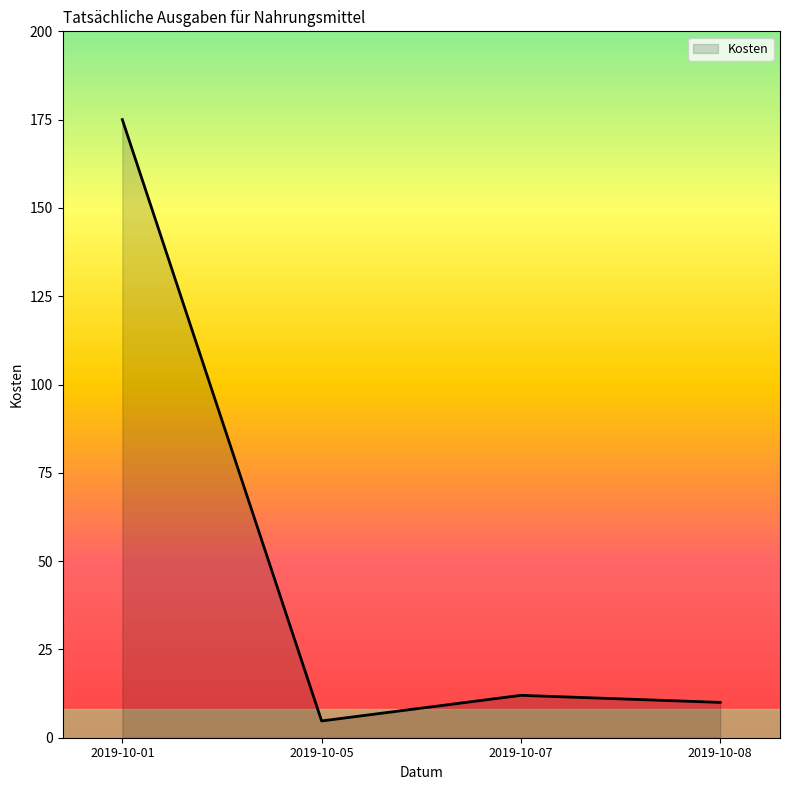

How many lines are shown in the chart?

1